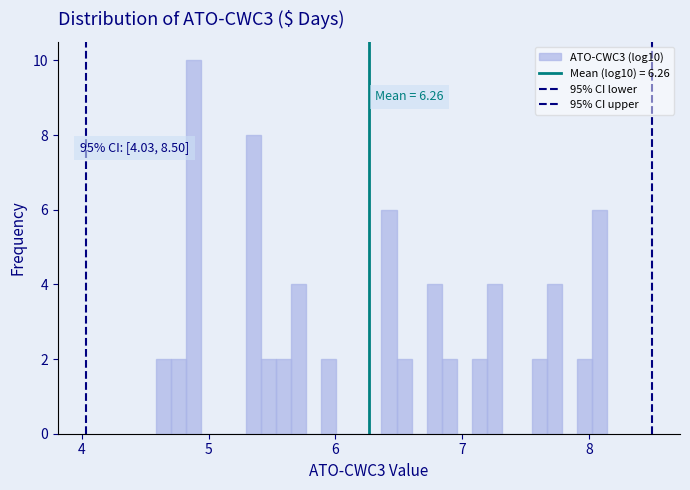

Around what value on the x-axis is the tallest bar? Give the approximate position of its centre, as read against the axis.

4.9